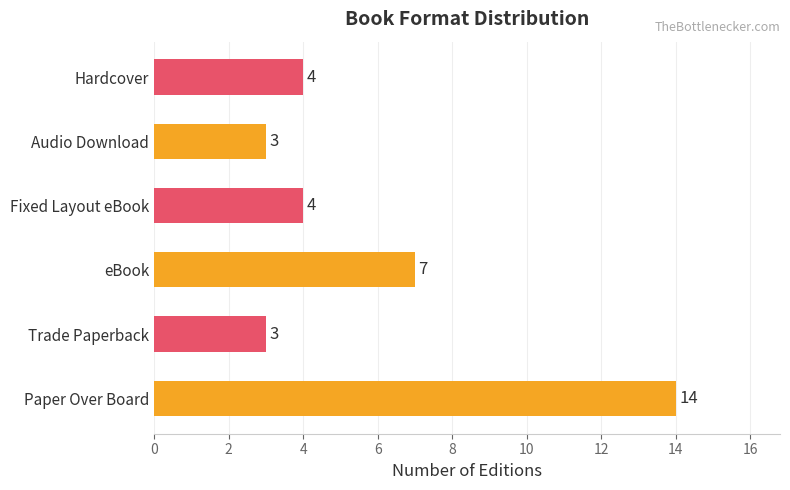

What is the ratio of the value at Audio Download to the value at Trade Paperback?

1.0